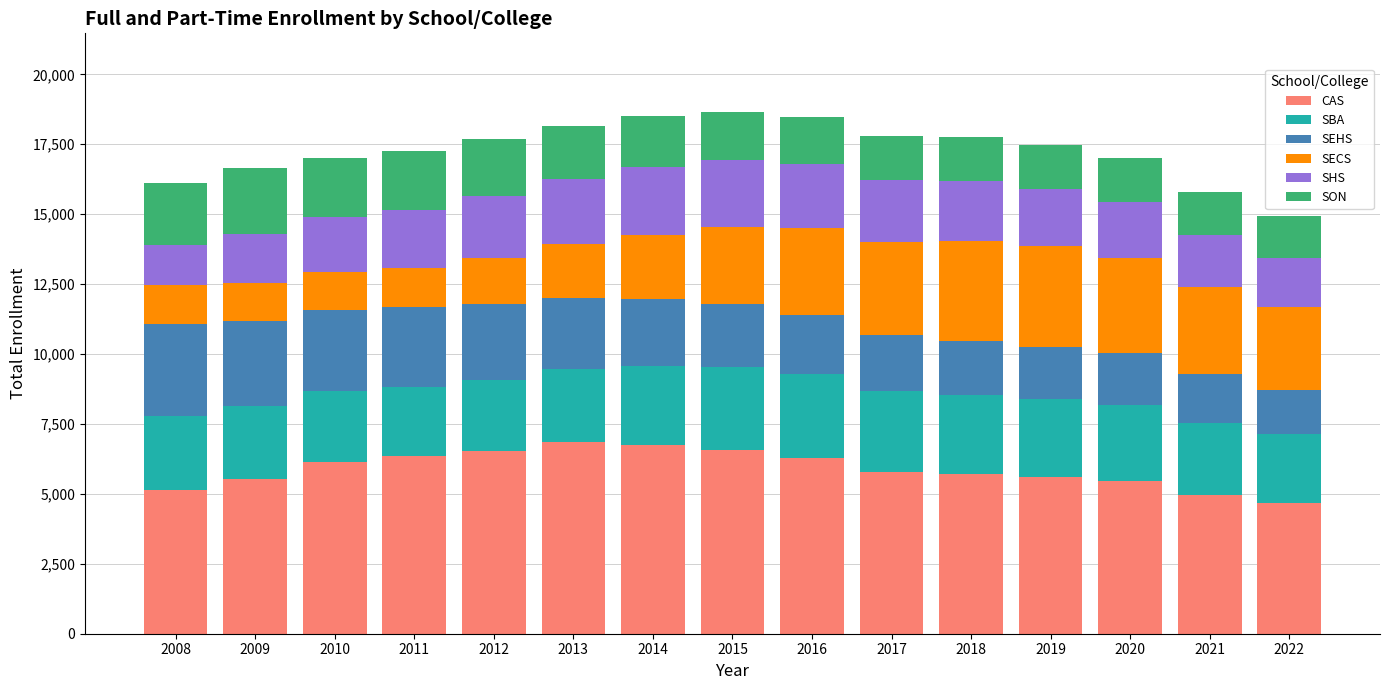

What is the minimum value for CAS?

4684